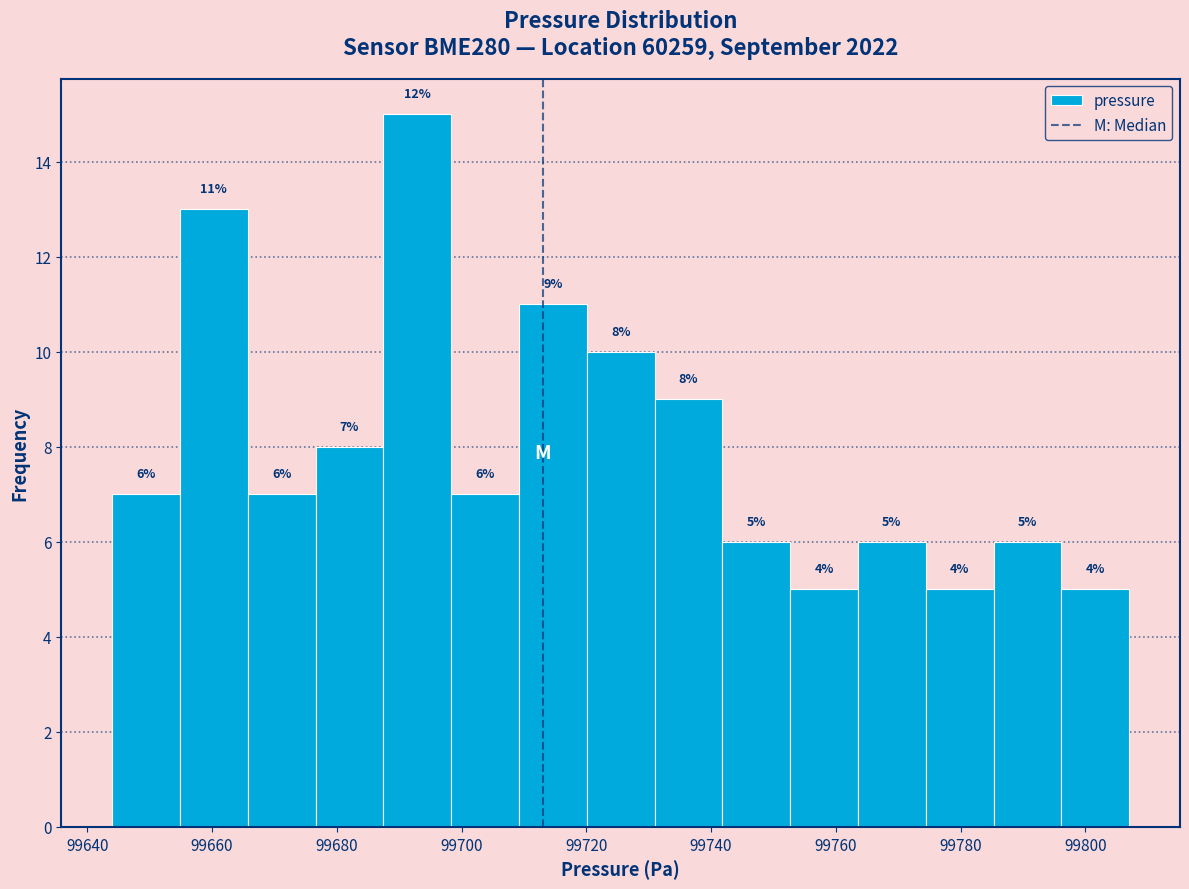

Which range on the x-axis has the tallest bar?

99688 to 99698